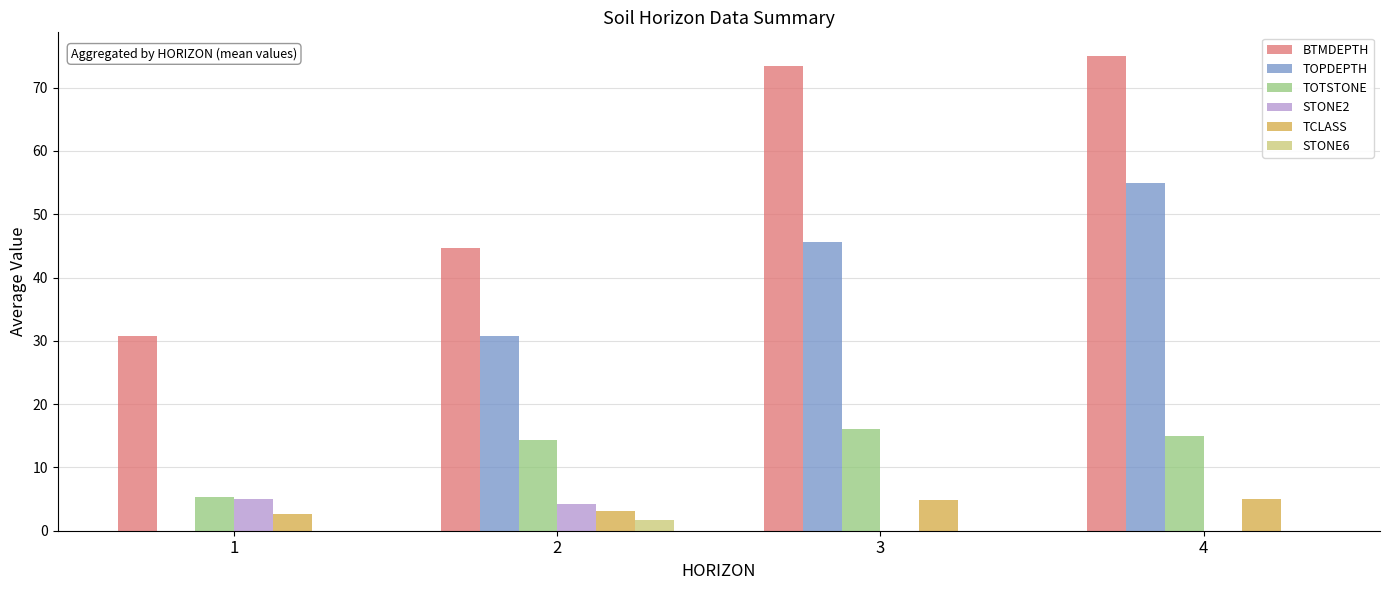

Between 1 and 2, which series saw the biggest shift?

TOPDEPTH